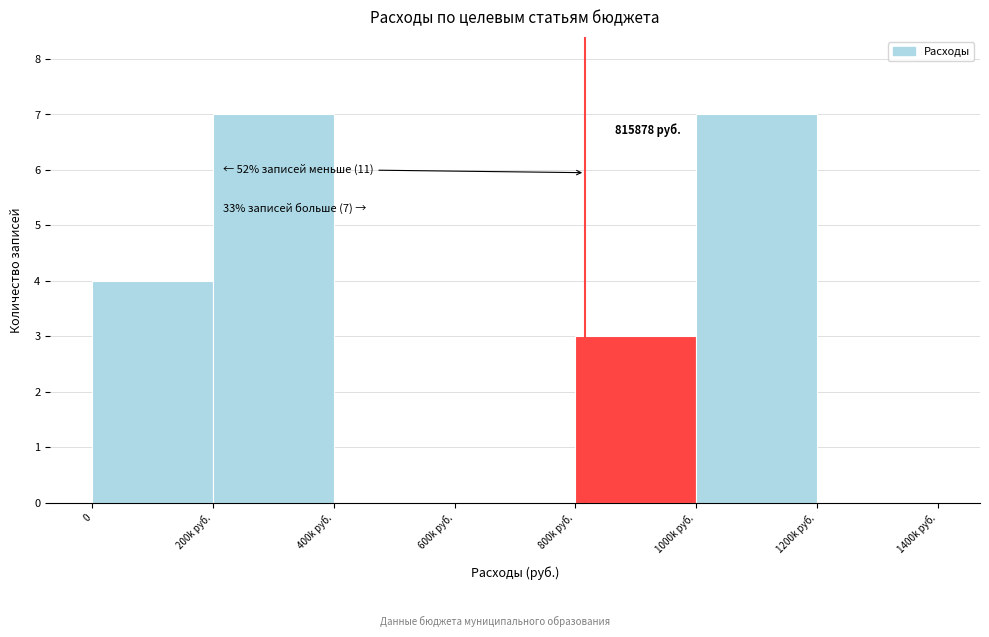

Reading left to right, extract all data points from this chart.

0=4	200k руб.=7	400k руб.=0	600k руб.=0	800k руб.=3	1000k руб.=7	1200k руб.=0